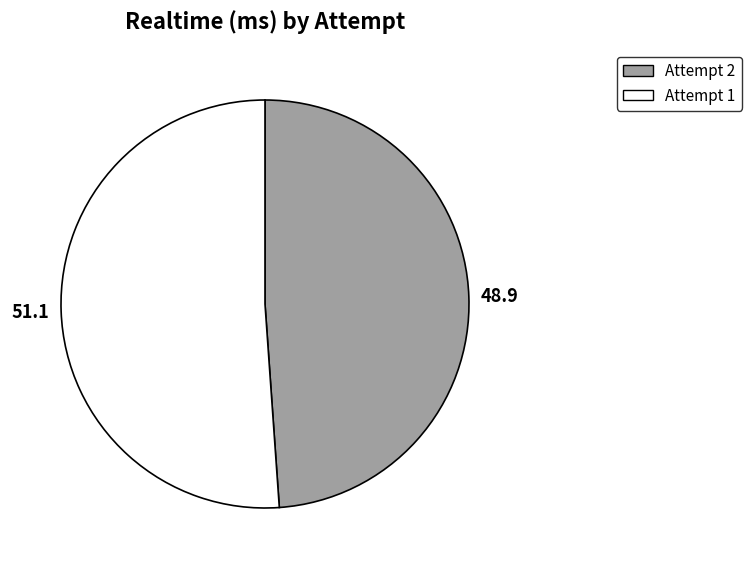

The Attempt 2 slice represents 55% of the pie. True or false?

False